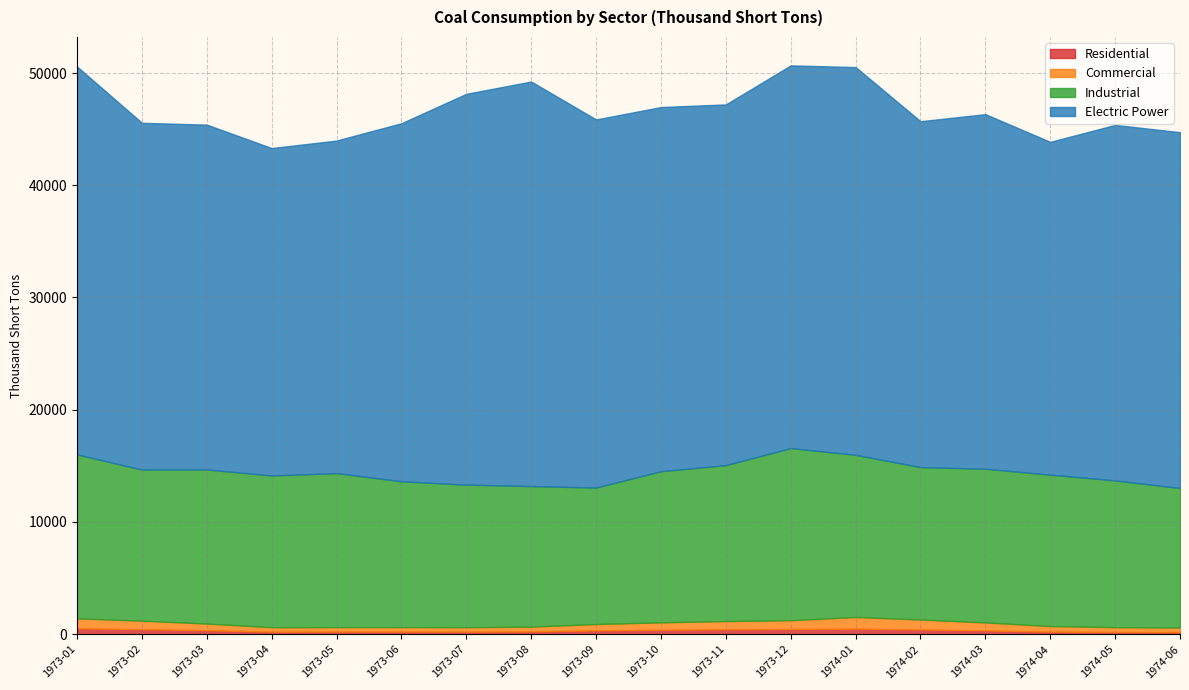

Which category has the lowest value in the Electric Power series?

1973-04